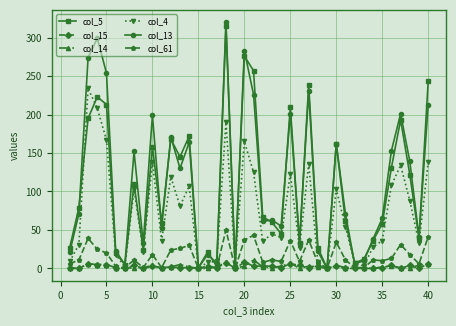

How many categories are shown in the chart?

40